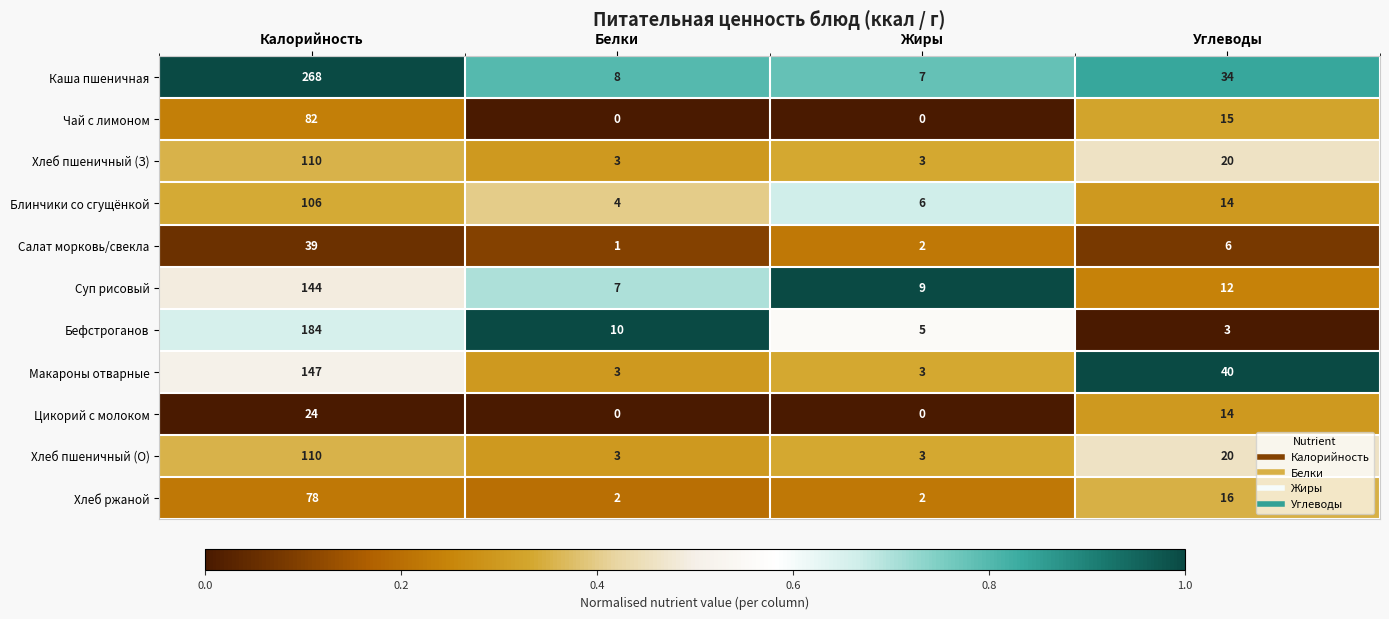

Which series has the largest total across all categories?

Каша пшеничная